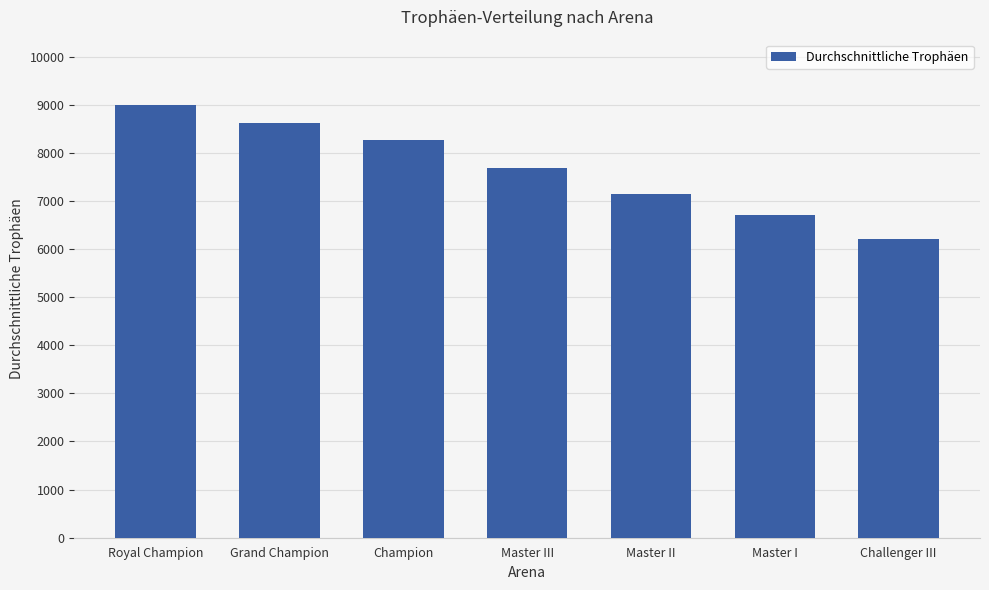

Rank the categories by value from highest to lowest.

Royal Champion, Grand Champion, Champion, Master III, Master II, Master I, Challenger III